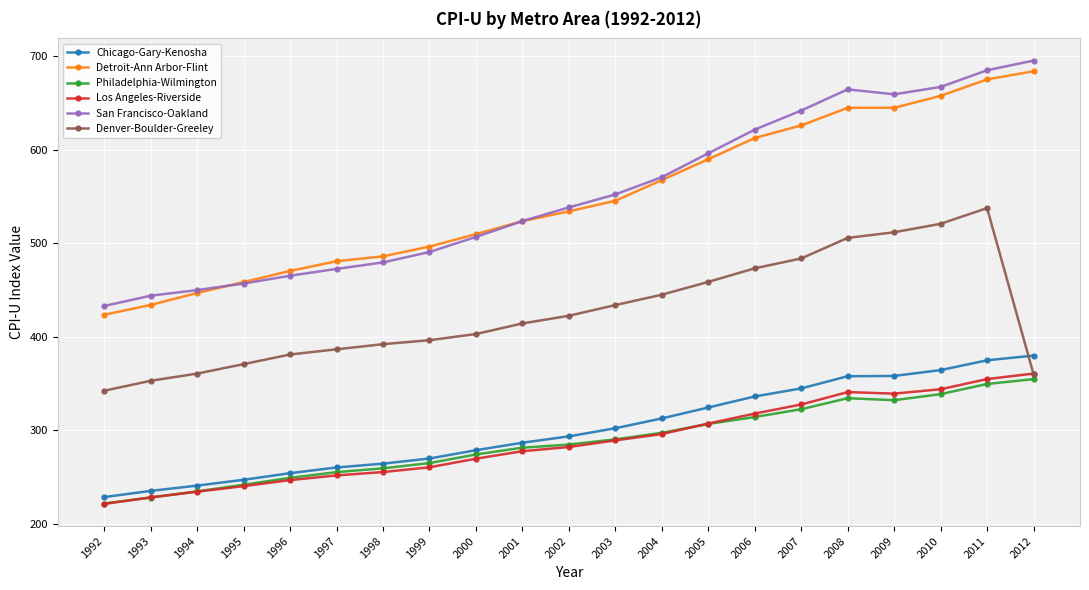

What is the greatest value displayed?

695.6